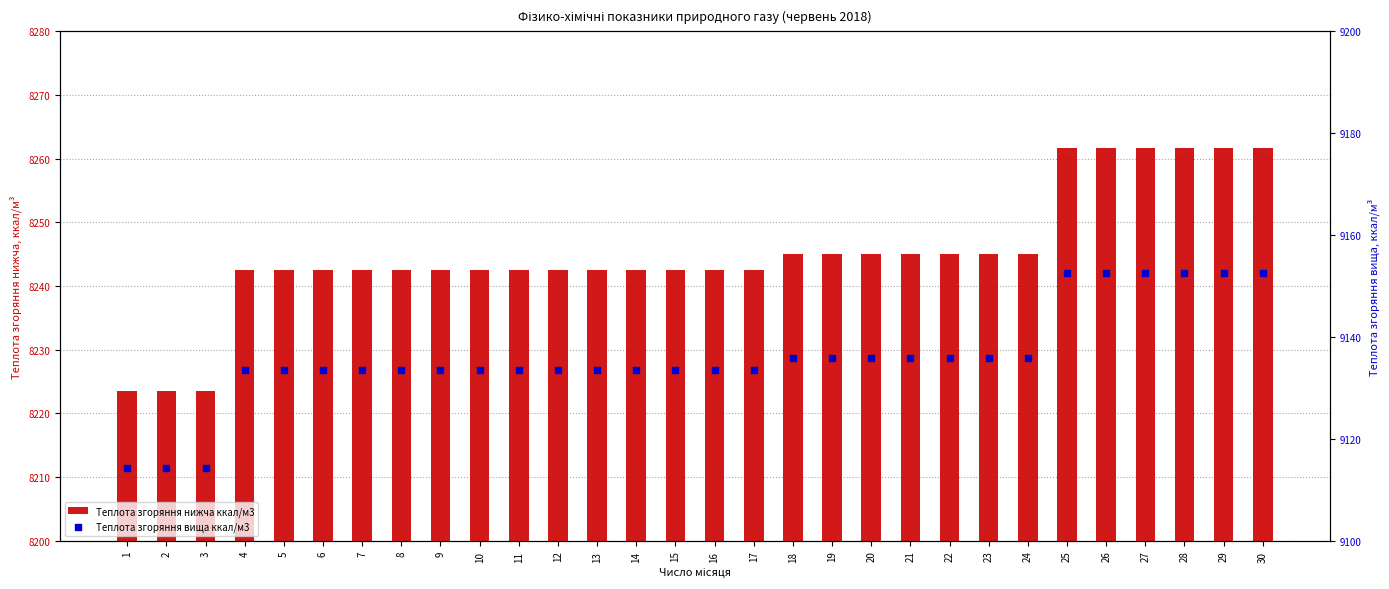

Which series has the largest total across all categories?

Теплота згоряння вища ккал/м3